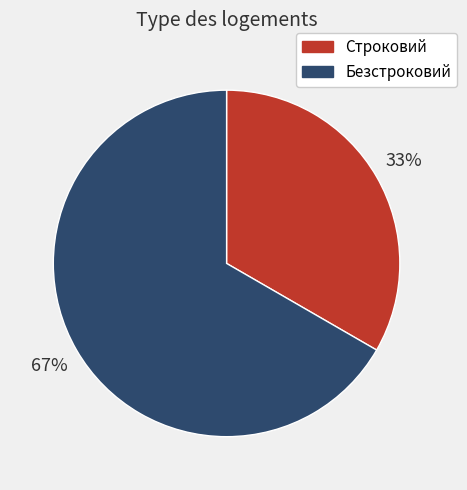

To the nearest percent, what is the combined percentage of Строковий and Безстроковий?

100%